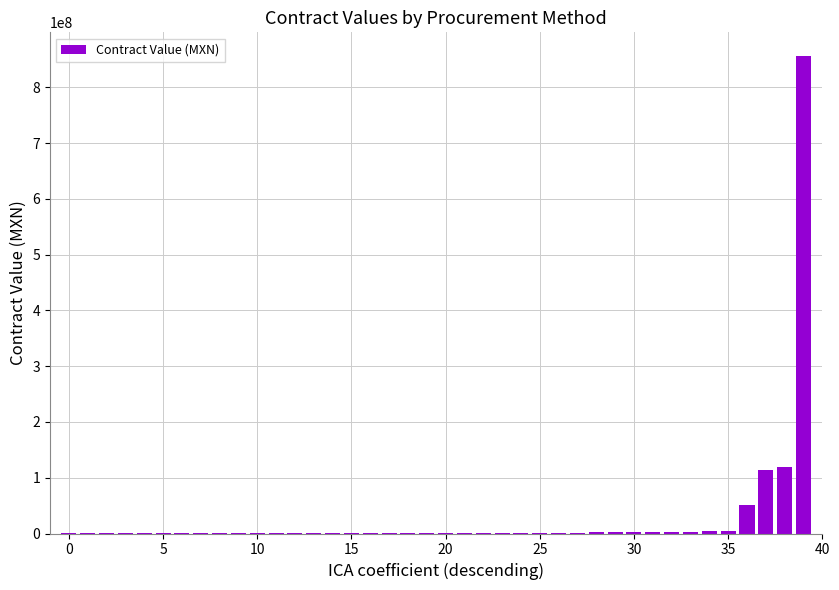

What is the sum of all values?

1178217840.1